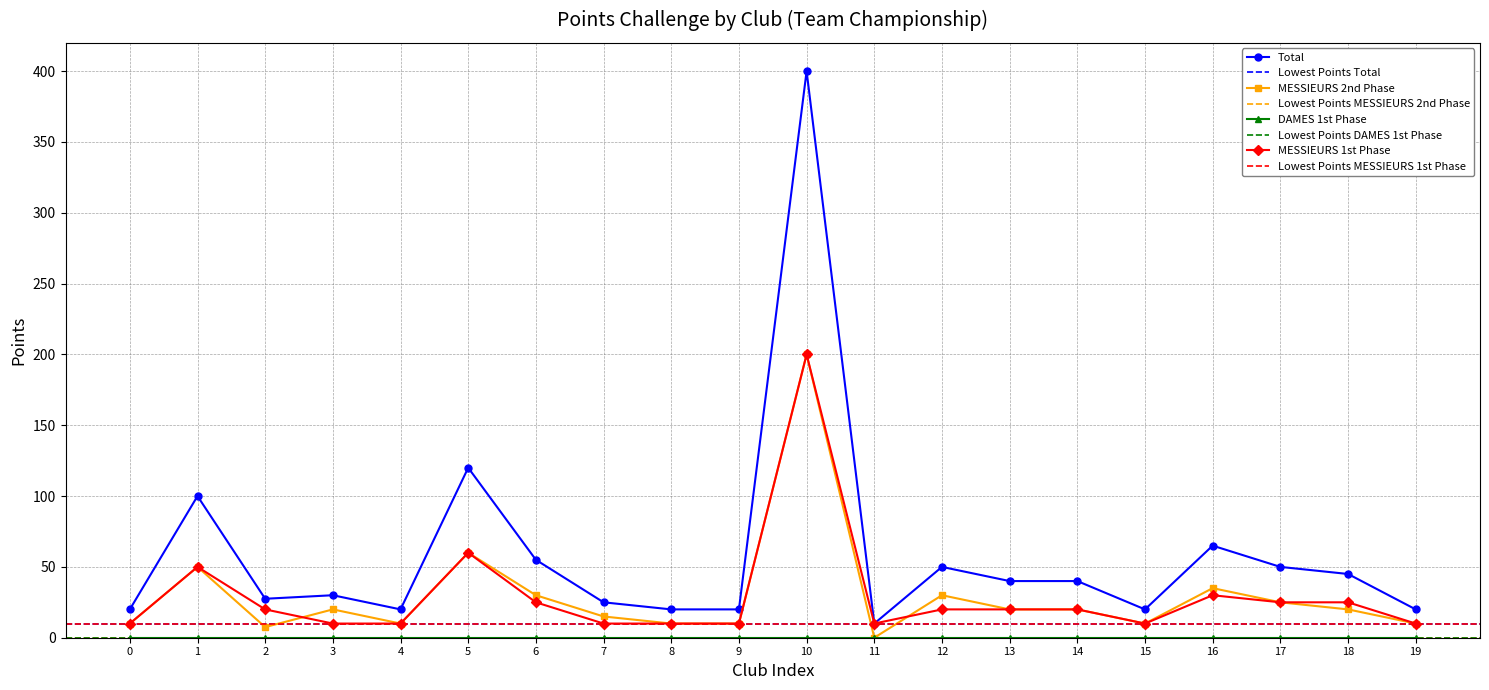

What is the lowest value of the MESSIEURS 1st Phase series?

10.0